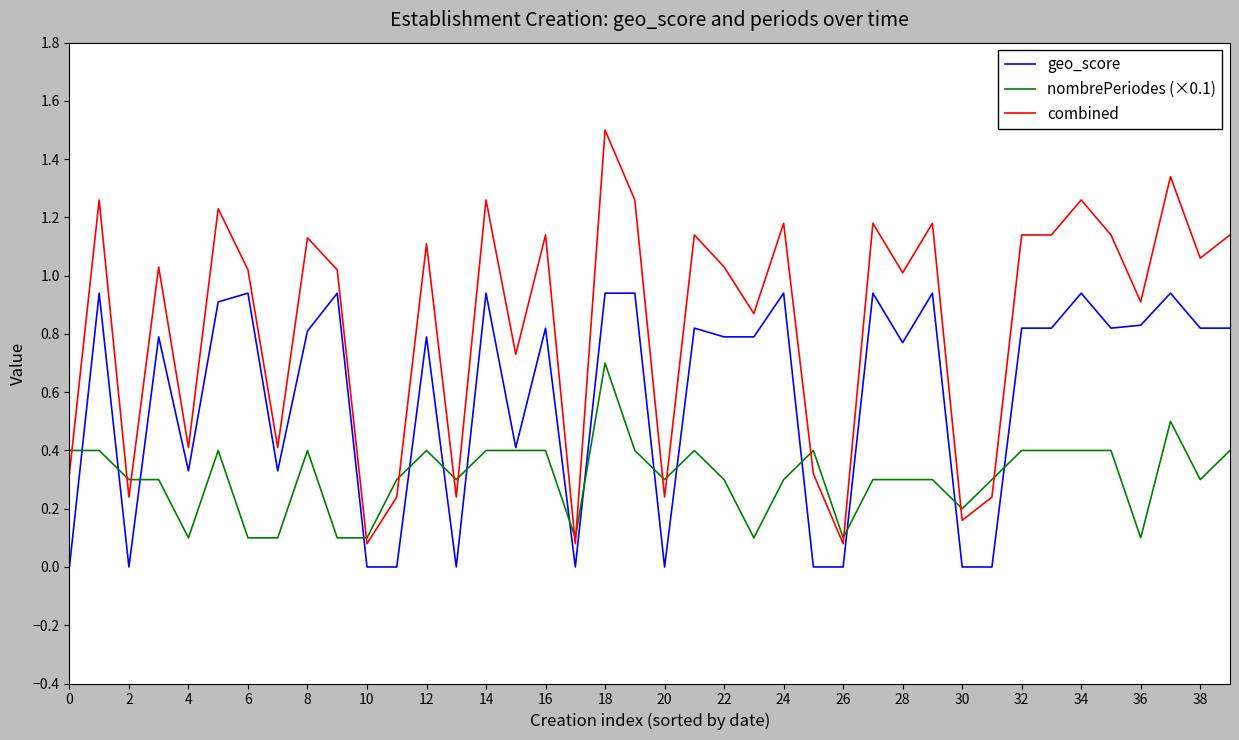

List the series in order of their overall mean, highest first.

combined, geo_score, nombrePeriodes (×0.1)